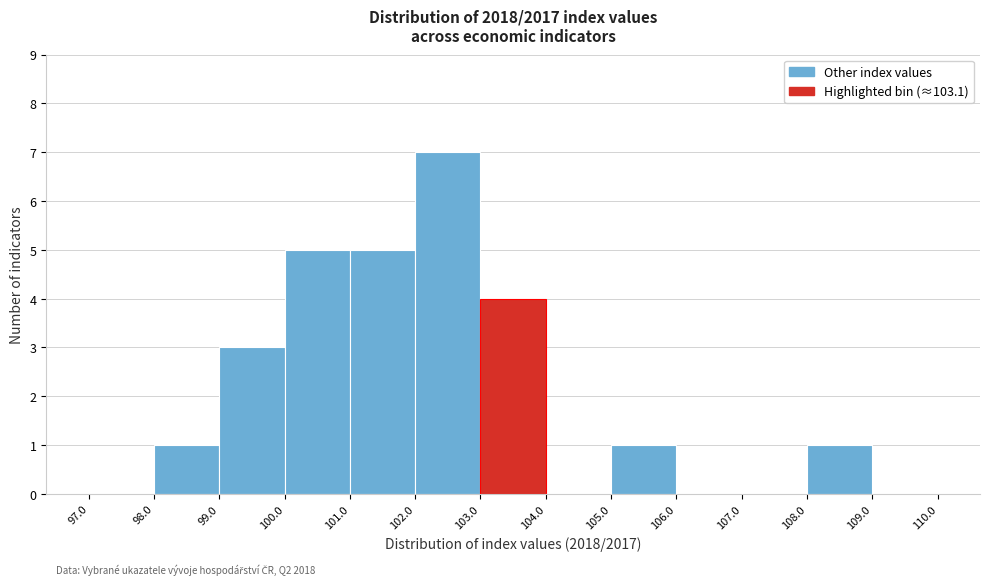

Over which range of the x-axis is the bar tallest?

102.0 to 103.0